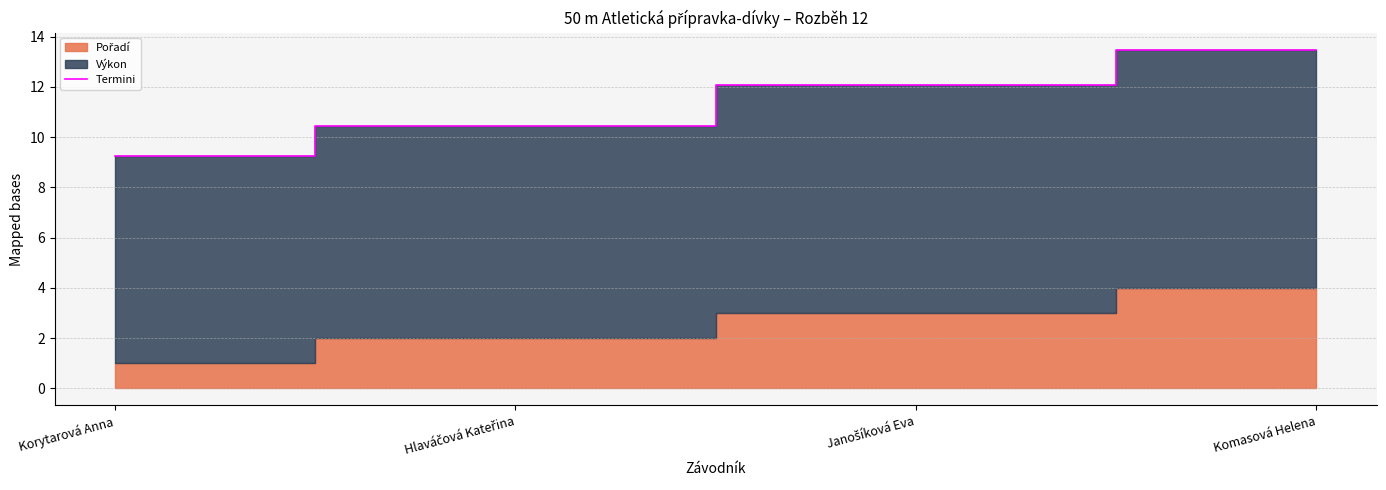

Reading left to right, list all the values displayed in this chart.

9.3	10.4	12.1	13.5